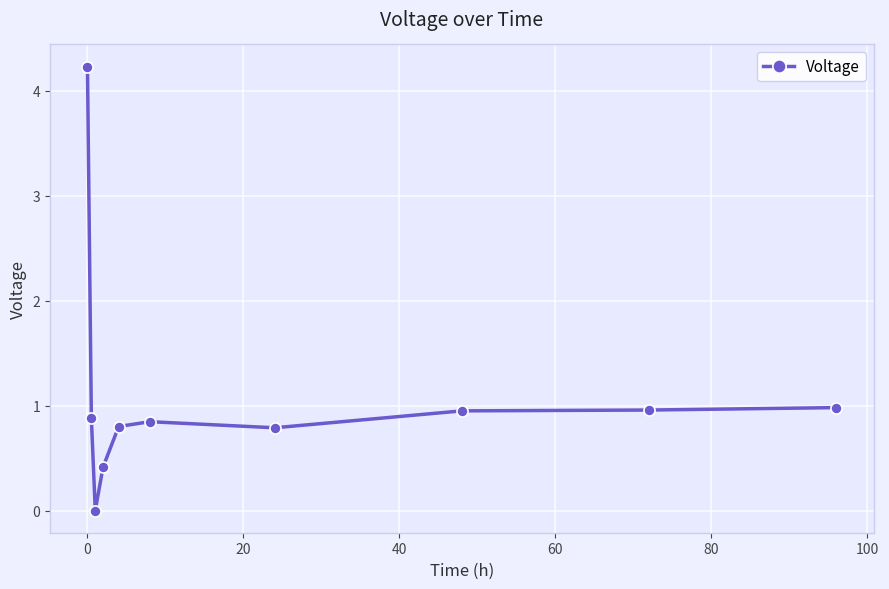

What is the average value?

1.1